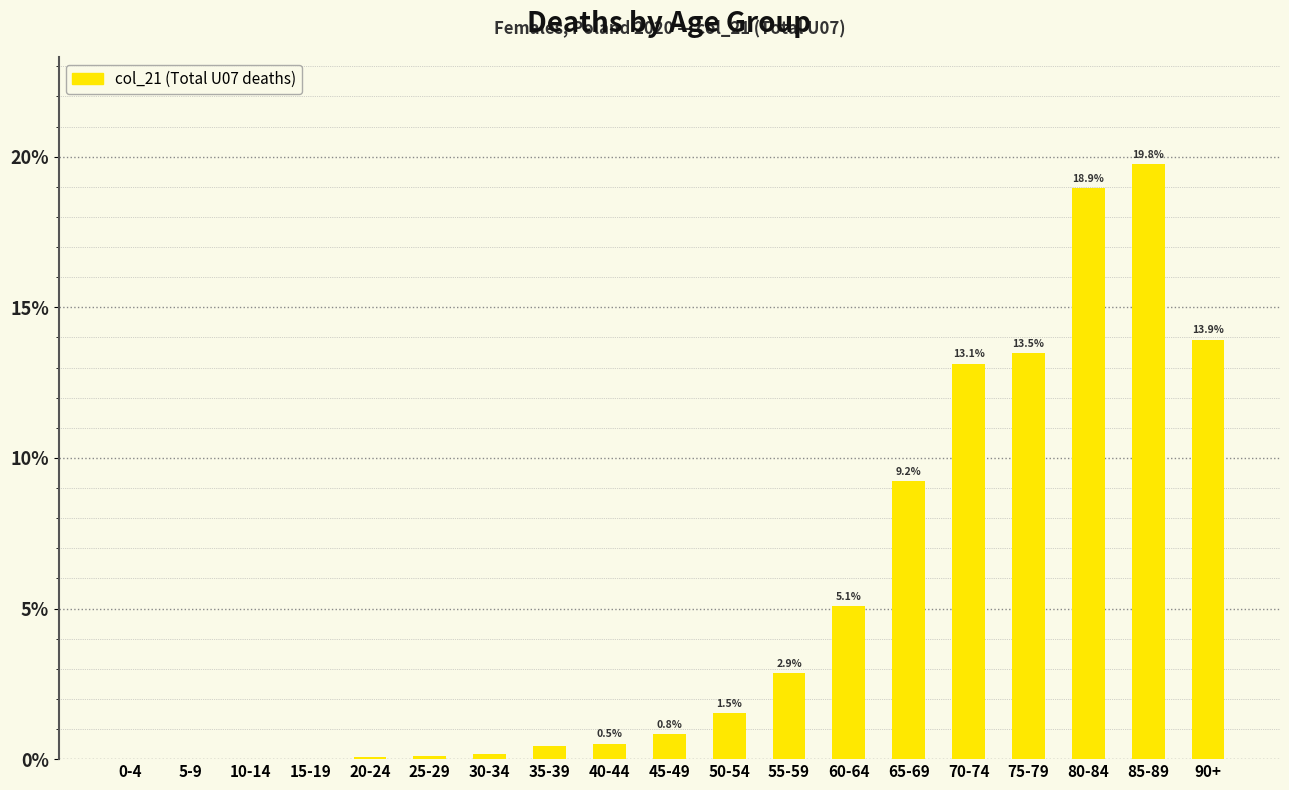

At which category does the chart reach its peak across all series?

85-89